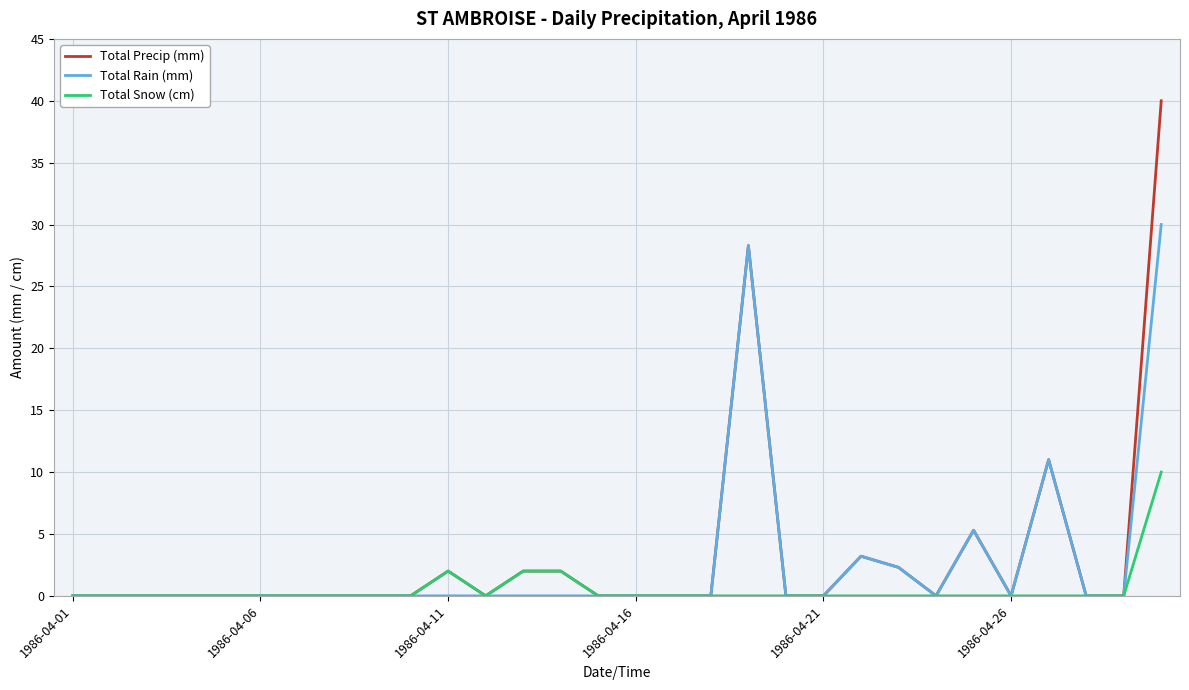

Count the number of categories in the chart.

30